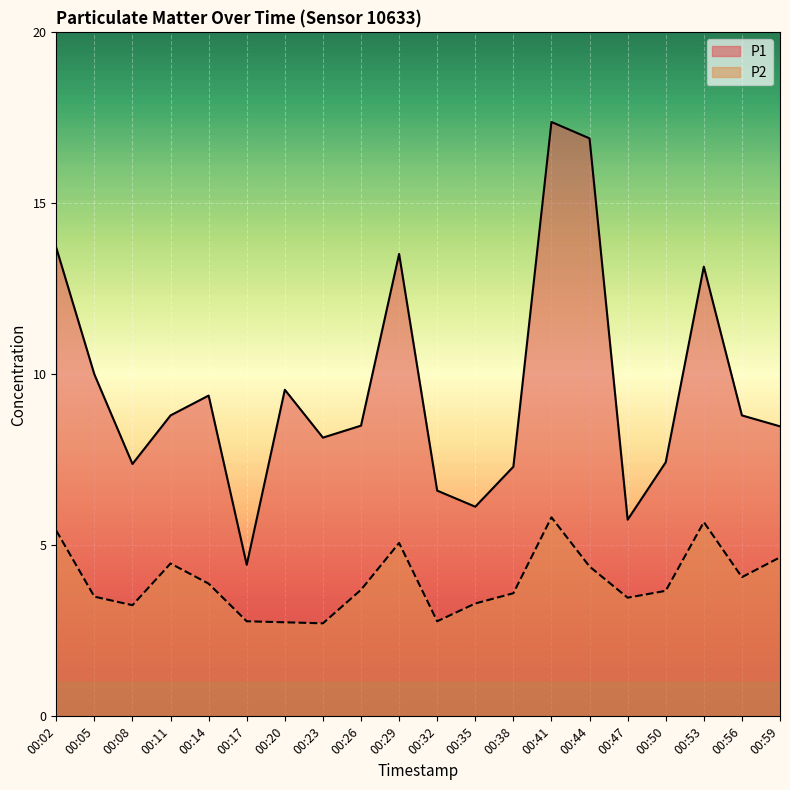

Is the value of P1 at 00:08 greater than the value of P2 at 00:14?

Yes